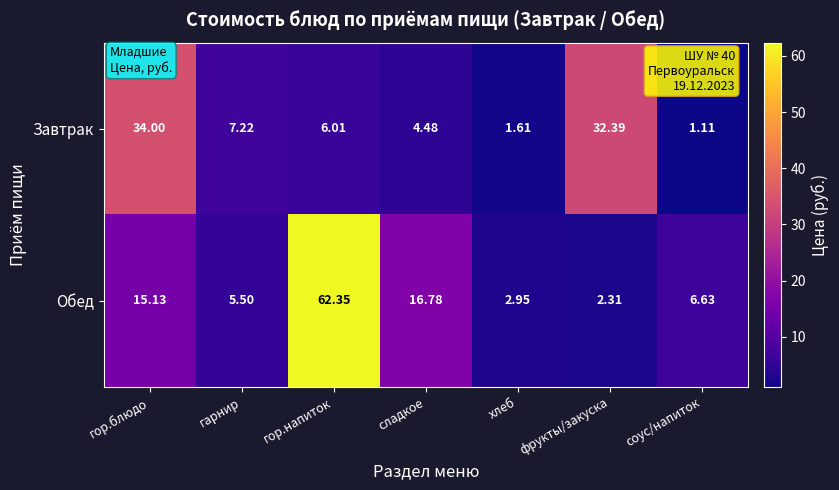

Which category has the highest value in the Обед series?

гор.напиток